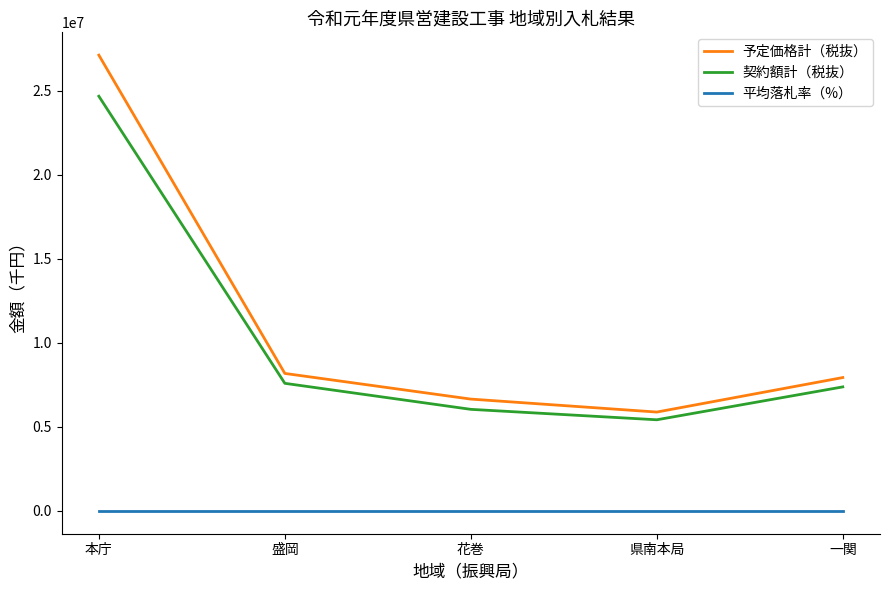

What are all the series names shown in the legend?

予定価格計（税抜）, 契約額計（税抜）, 平均落札率（%）